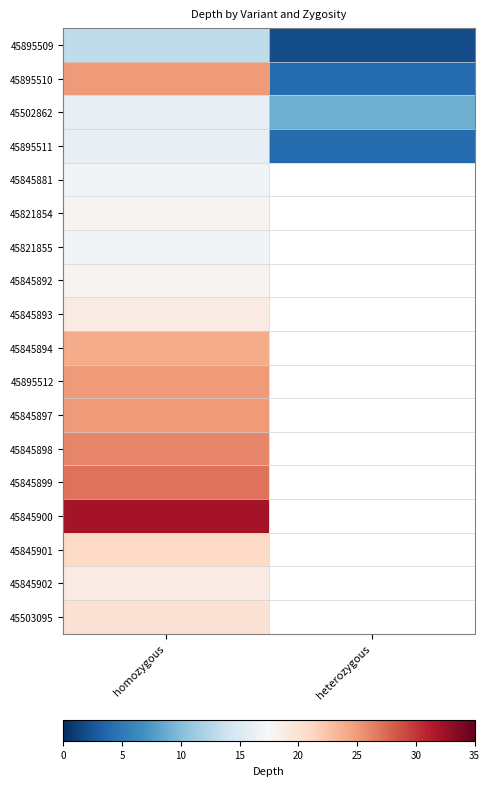

What is the smallest value displayed?

2.0